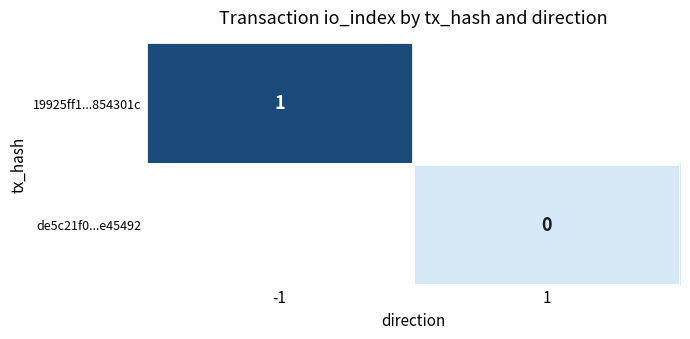

The 19925ff1...854301c series shows 2 at -1. True or false?

False